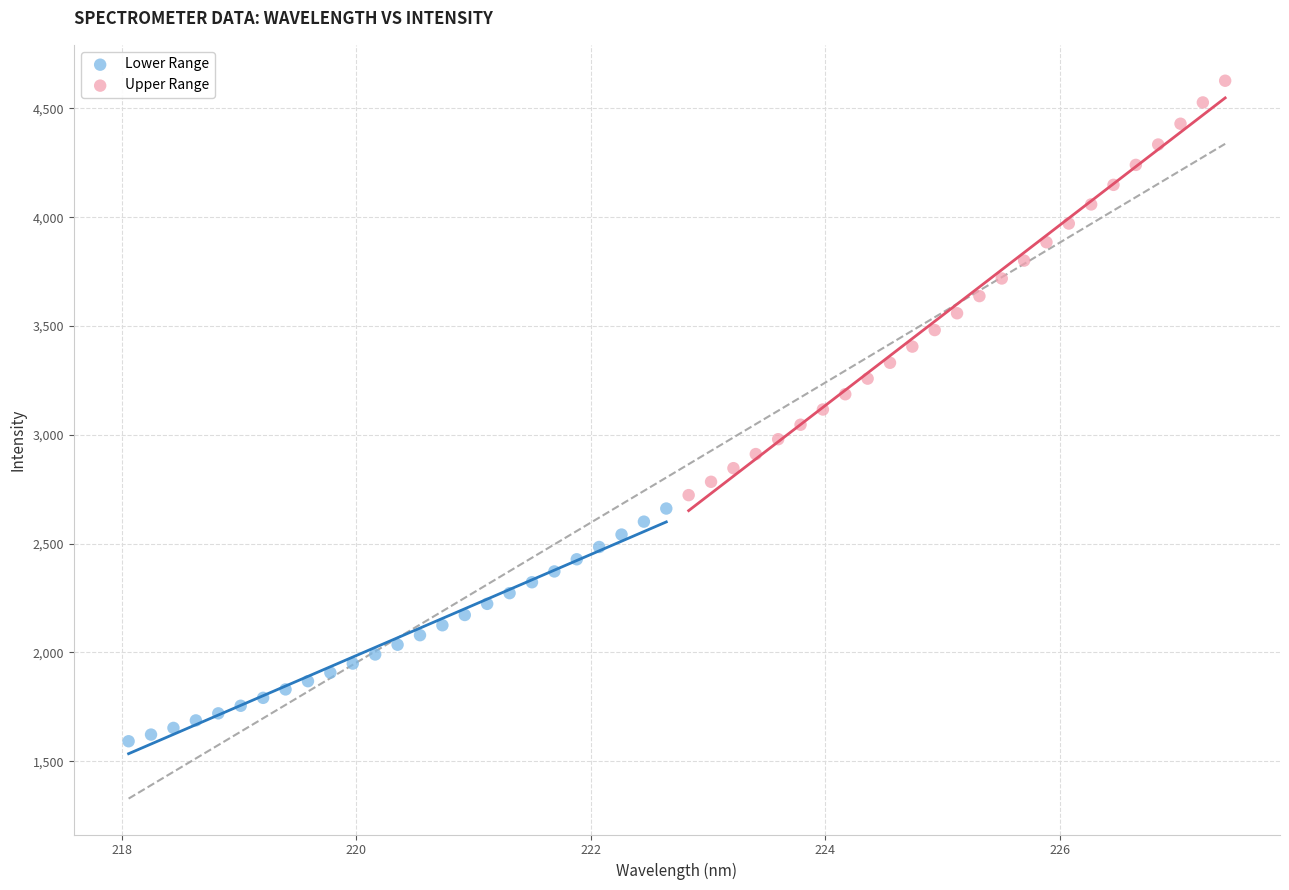

Which series has the largest Y range (max minus min)?

Upper Range